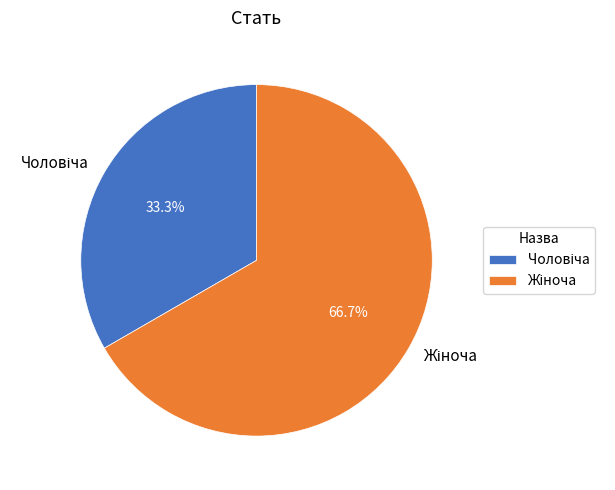

Is there a majority slice in this chart?

Yes